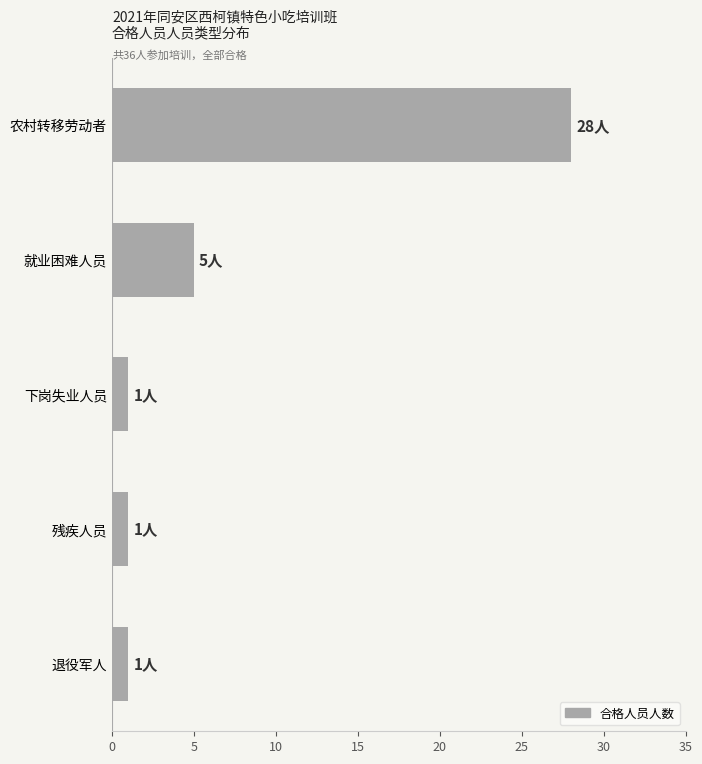

What is the average value?

7